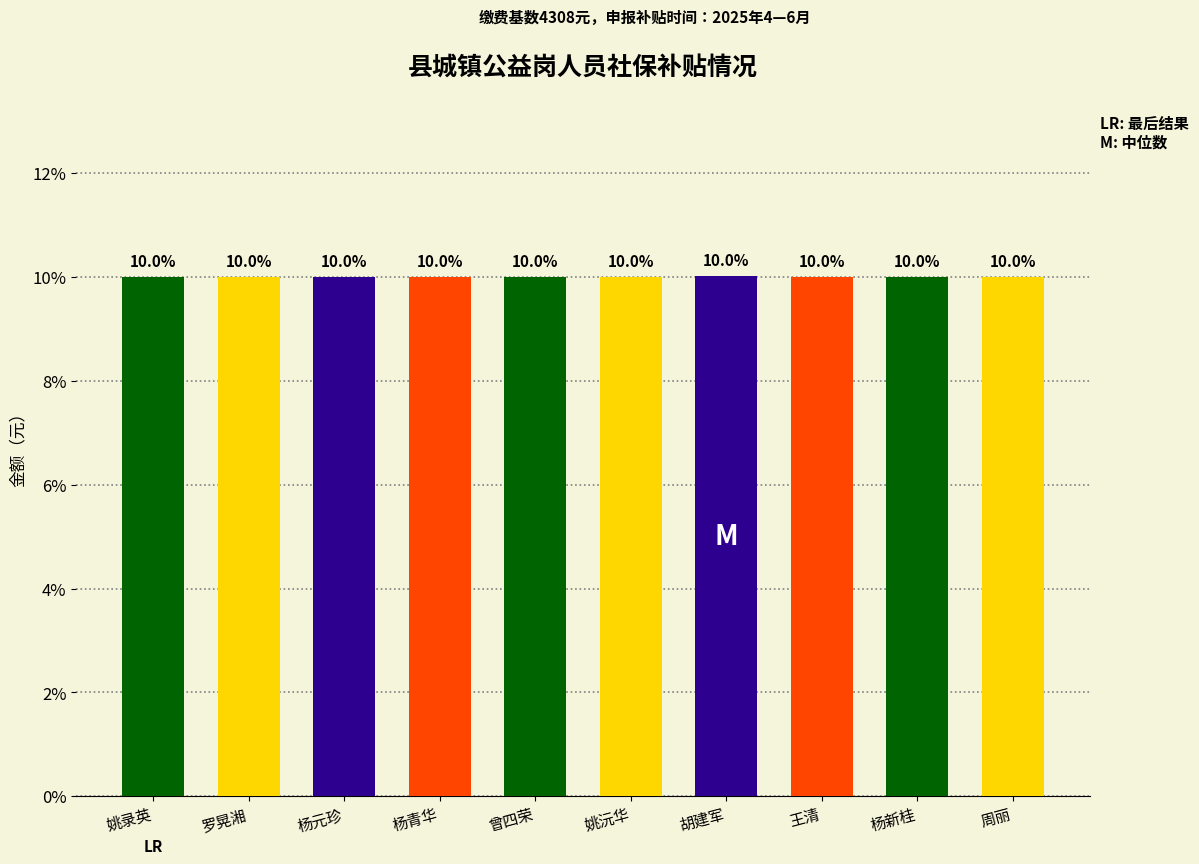

Reading left to right, what are all the values shown in this chart?

姚录英=10.0	罗晃湘=10.0	杨元珍=10.0	杨青华=10.0	曾四荣=10.0	姚沅华=10.0	胡建军=10.0	王清=10.0	杨新桂=10.0	周丽=10.0